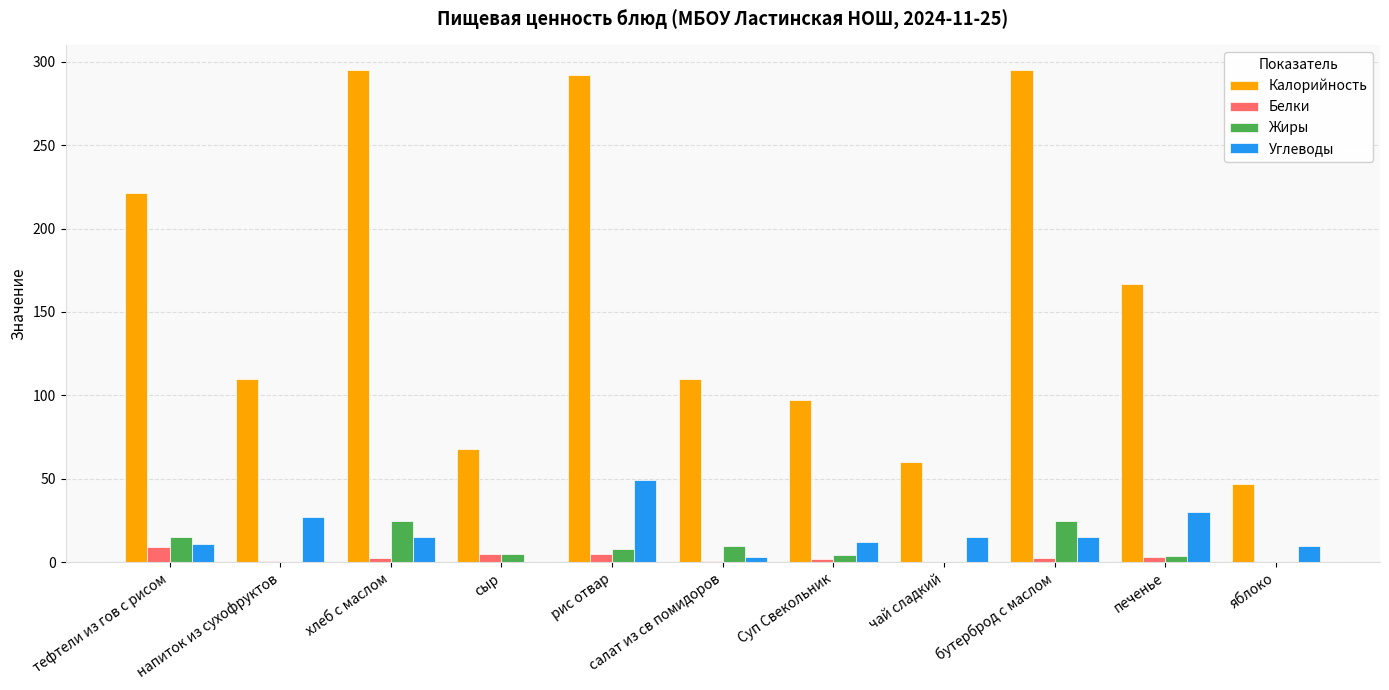

At which label is Калорийность closest to 171?

печенье